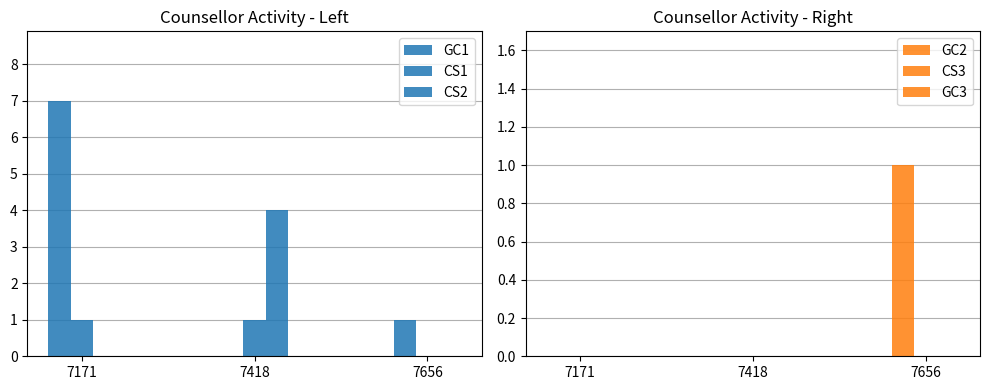

Which series changed the most between 7171 and 7418?

GC1